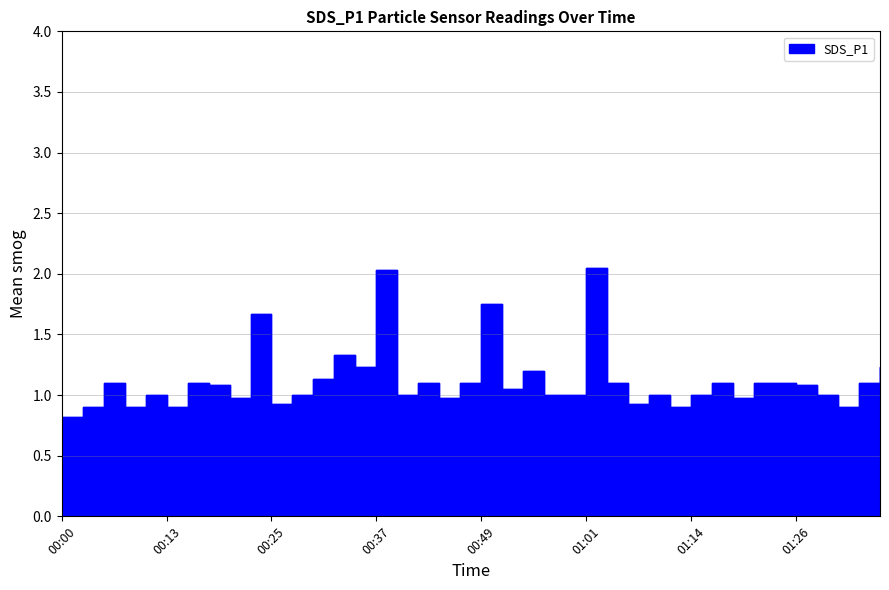

What is the sum of all values?

44.9